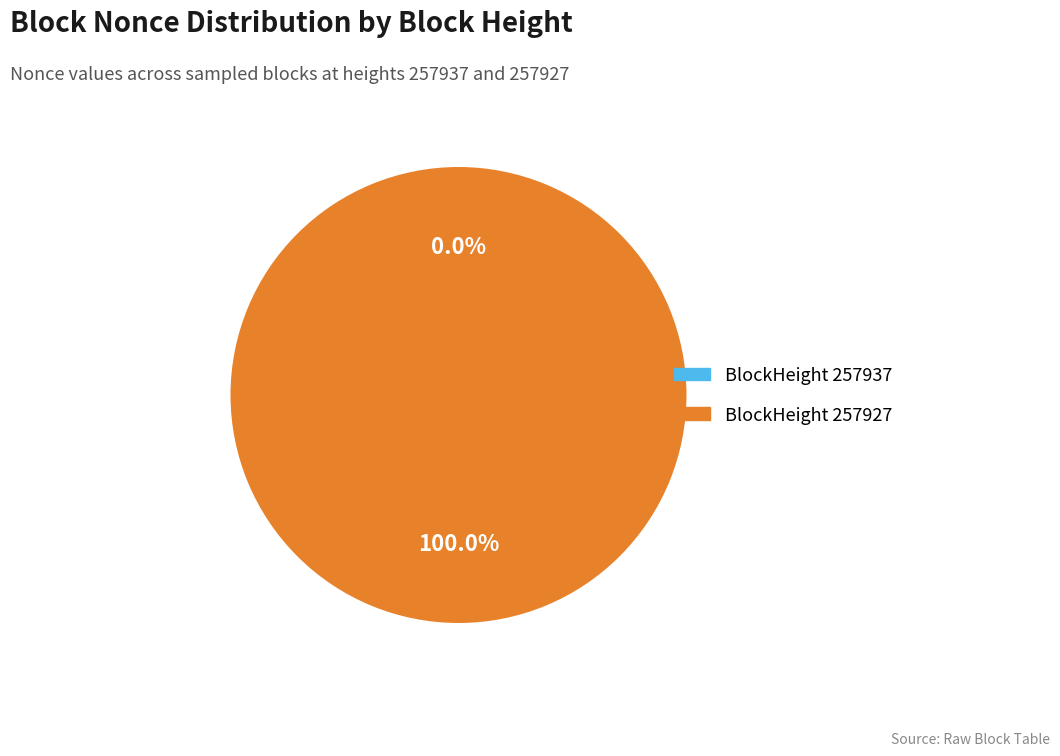

To the nearest percent, what portion does 257927 represent?

100%